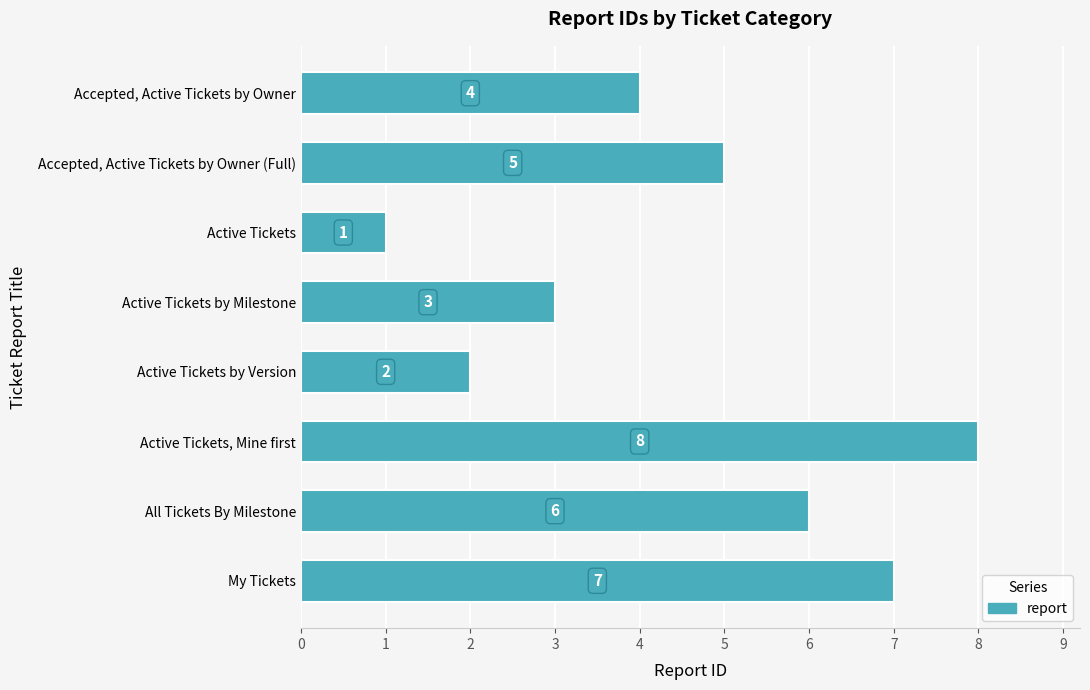

What is the smallest value displayed?

1